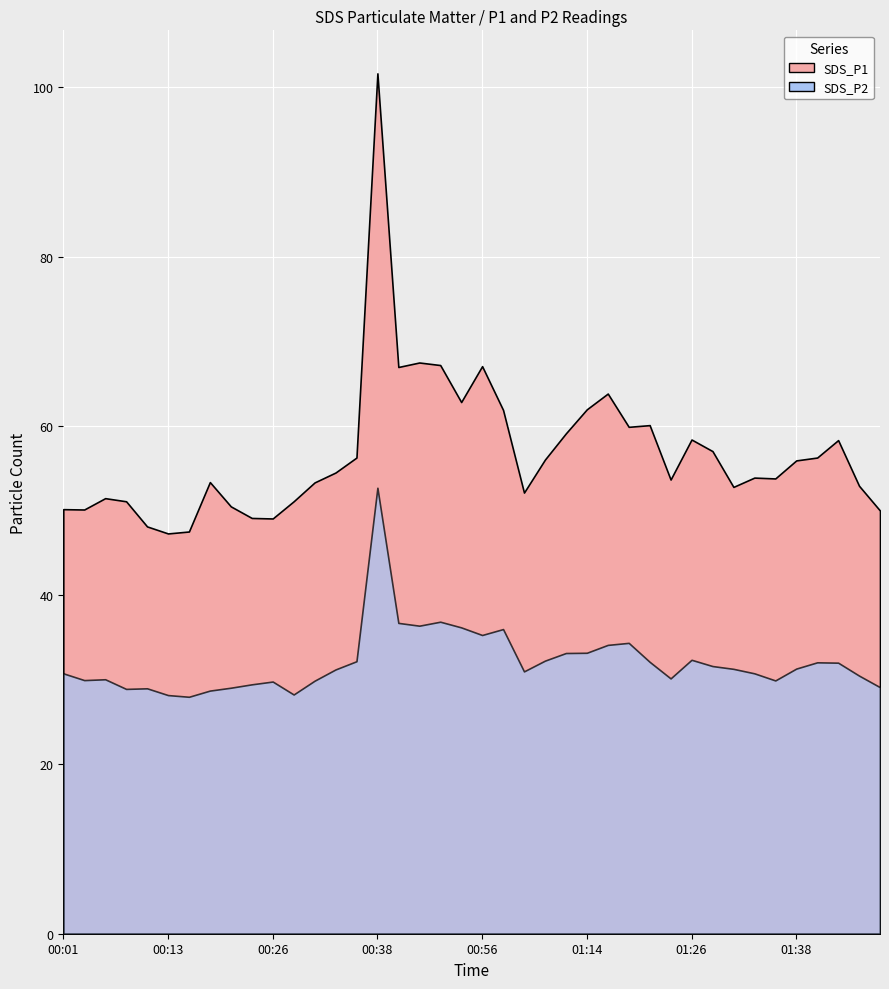

What is the sum of the SDS_P2 values at 01:11 and 00:46?

69.9